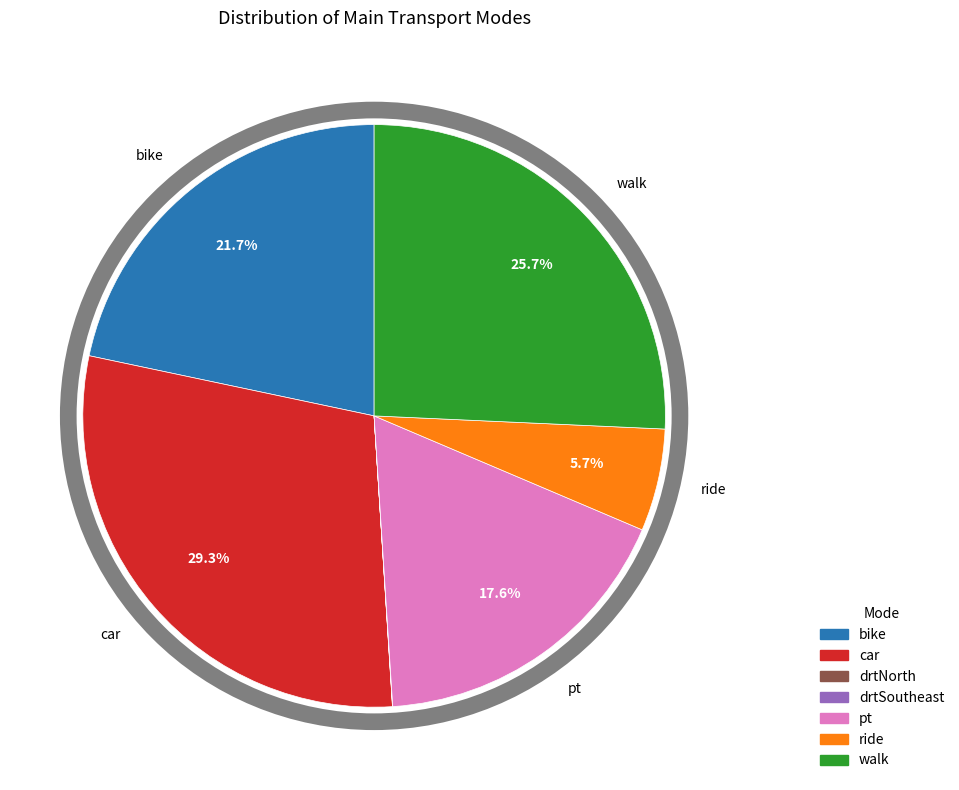

Is there a majority slice in this chart?

No